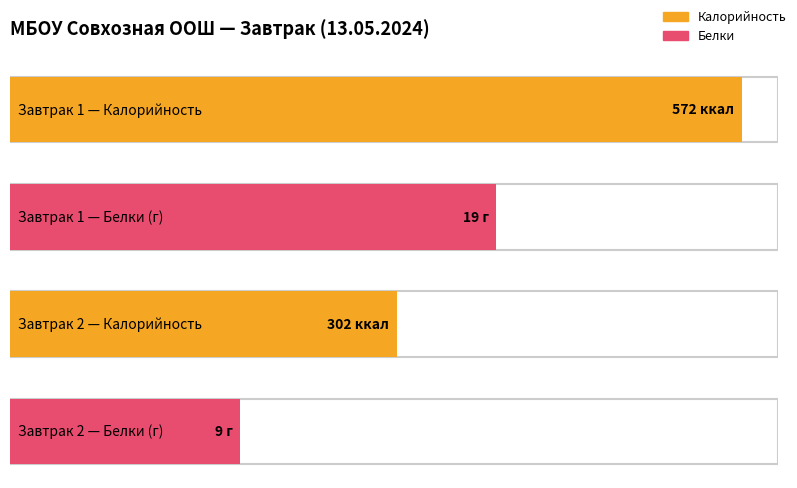

Which series has the widest spread of values?

Калорийность